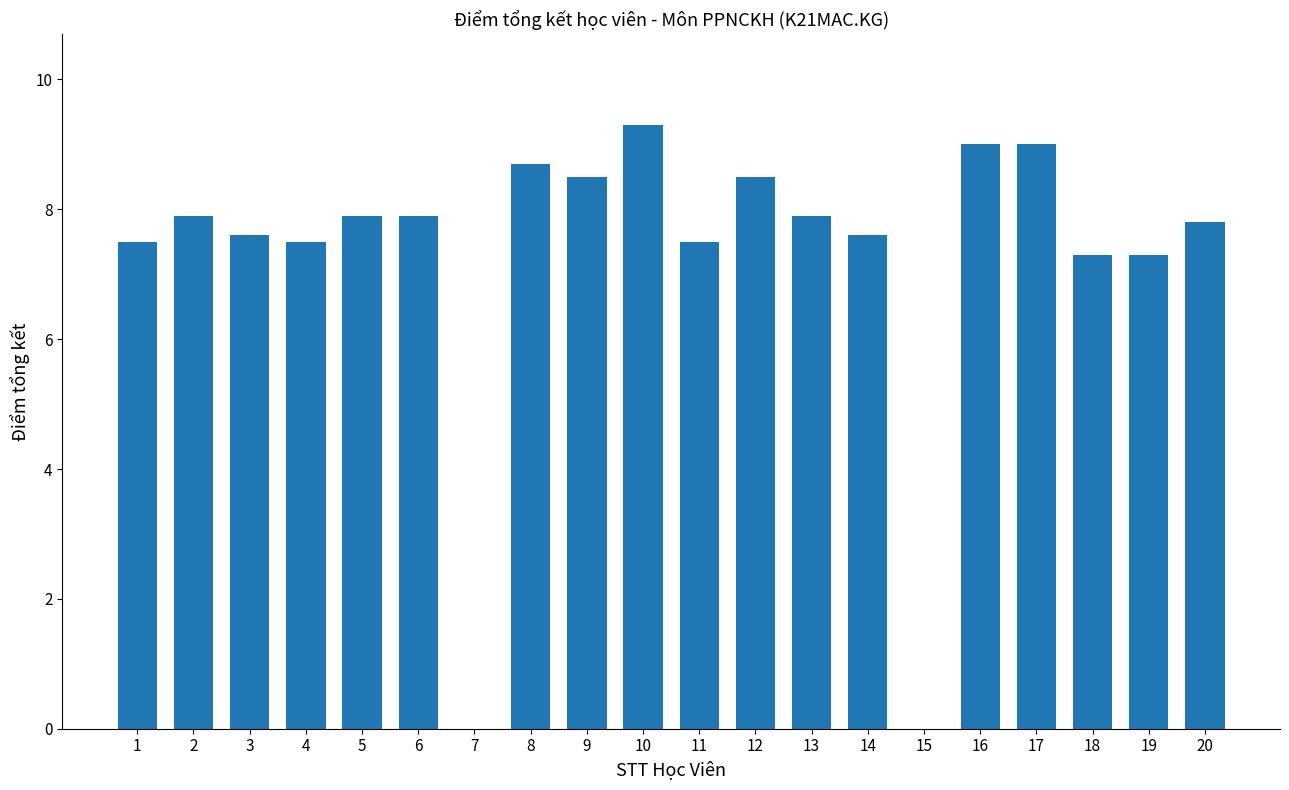

At which label does the data first exceed 7?

1